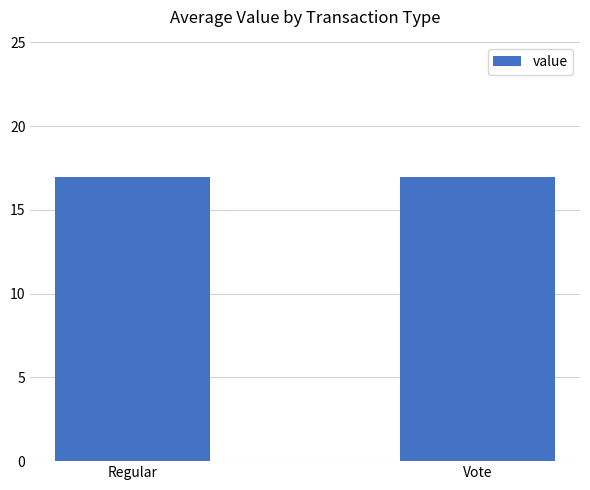

What is the average value?

17.0